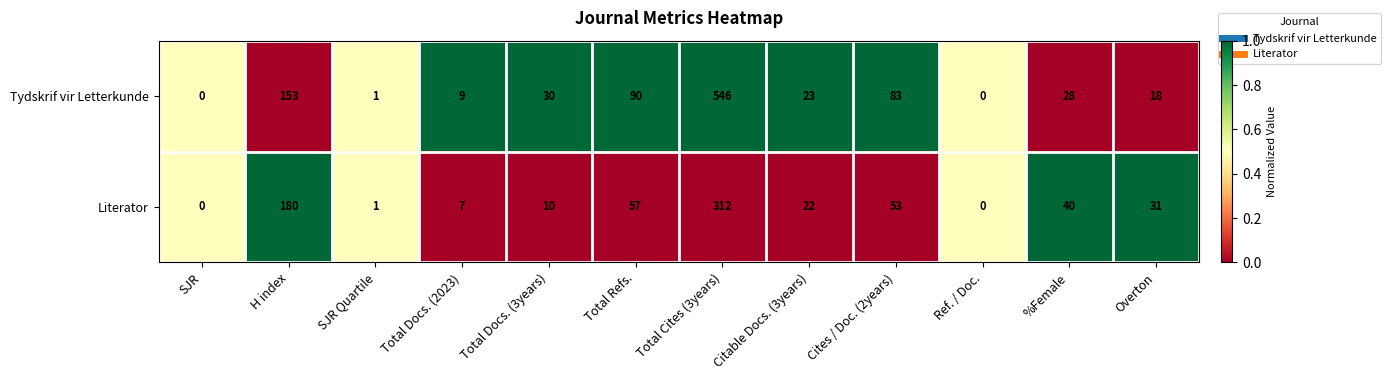

List the series in order of their peak value, lowest first.

Literator, Tydskrif vir Letterkunde